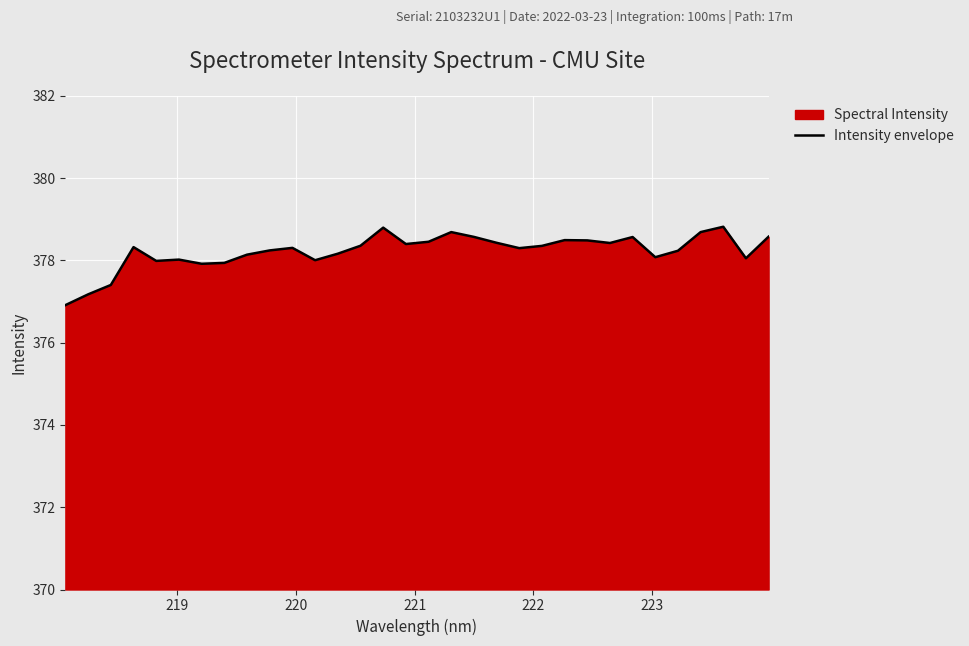

What is the difference between the maximum and minimum values?

1.9